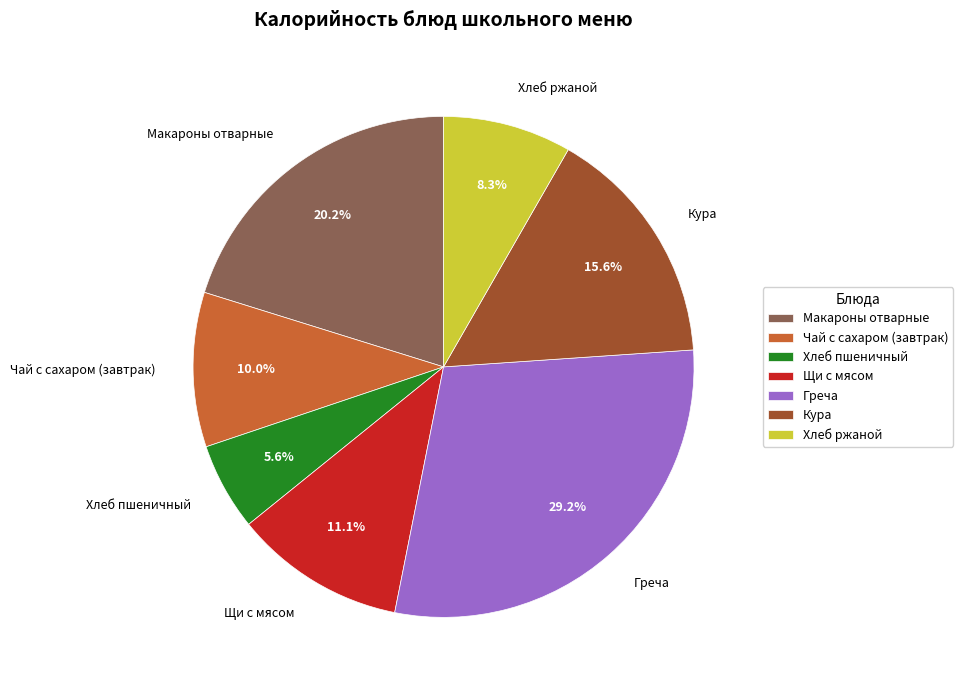

Between Макароны отварные and Кура, which is larger?

Макароны отварные